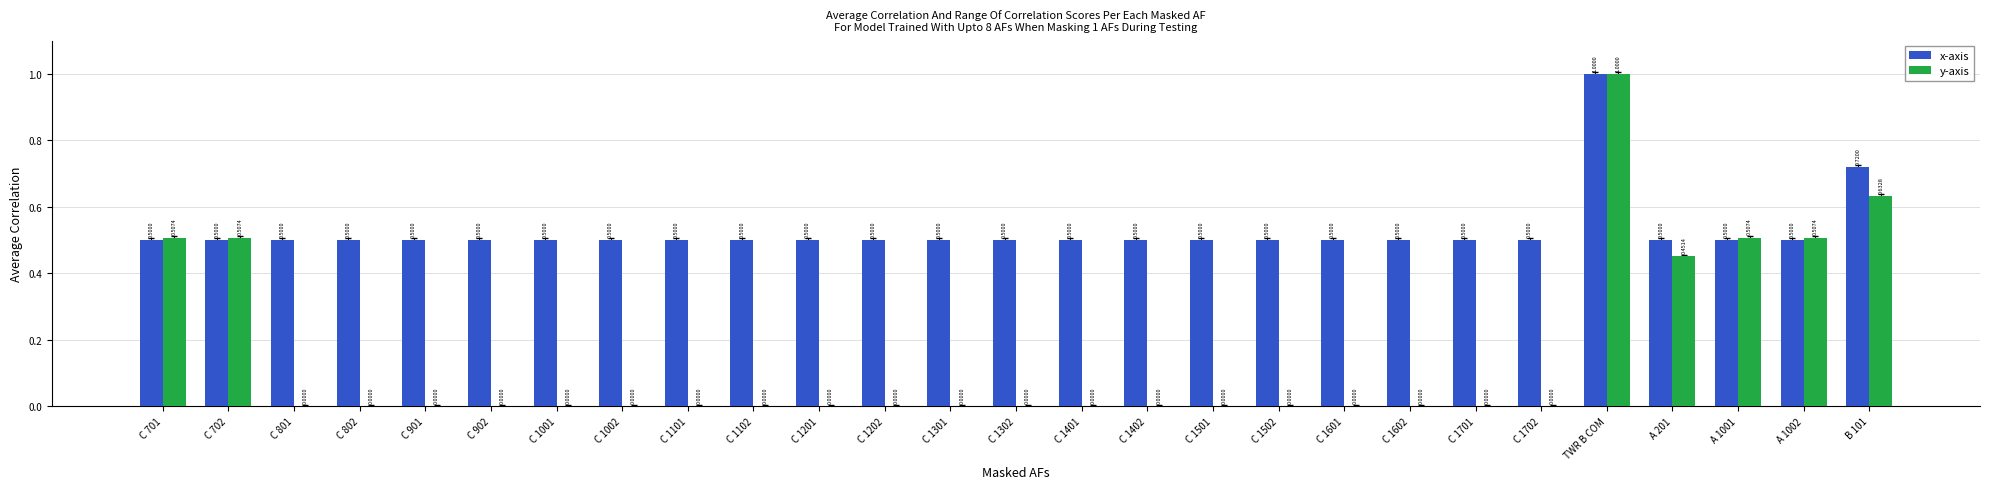

Between C 1701 and B 101, which series saw the biggest shift?

y-axis